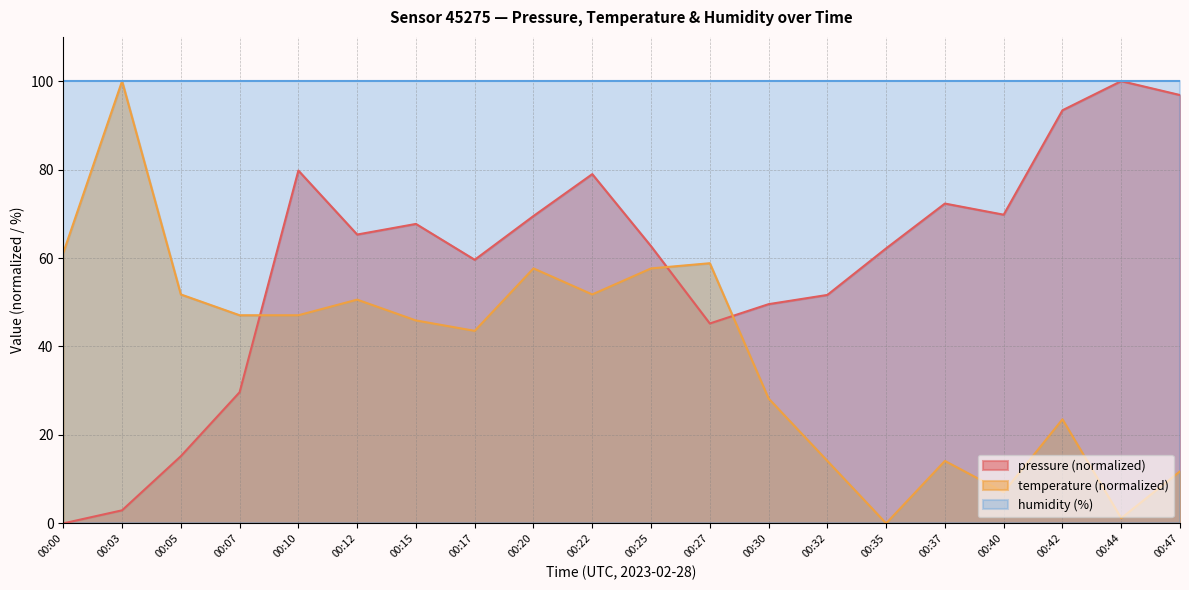

Is it true that temperature equals 58.8 at 00:27?

True